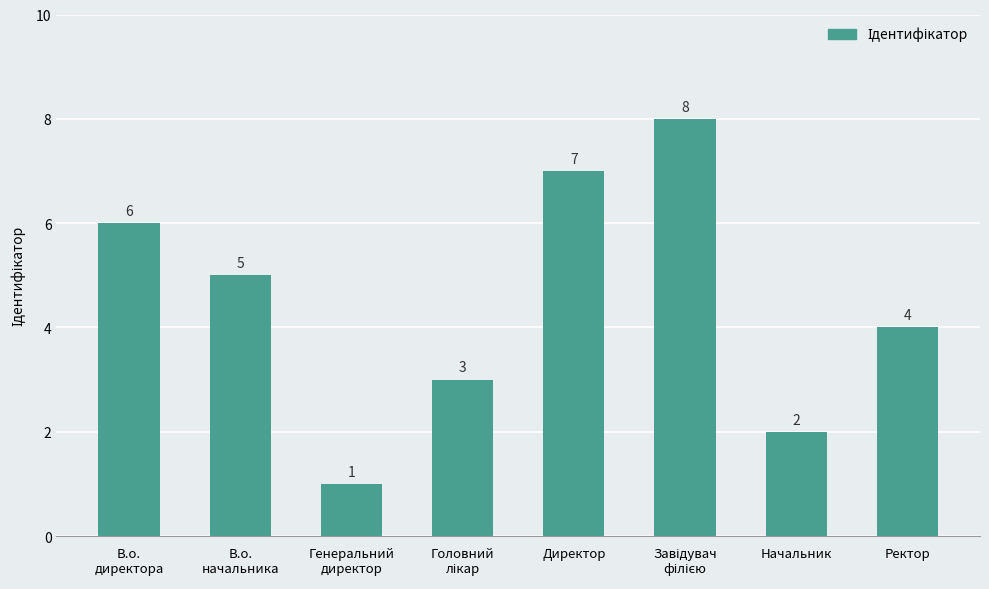

What is the sum of all values?

36